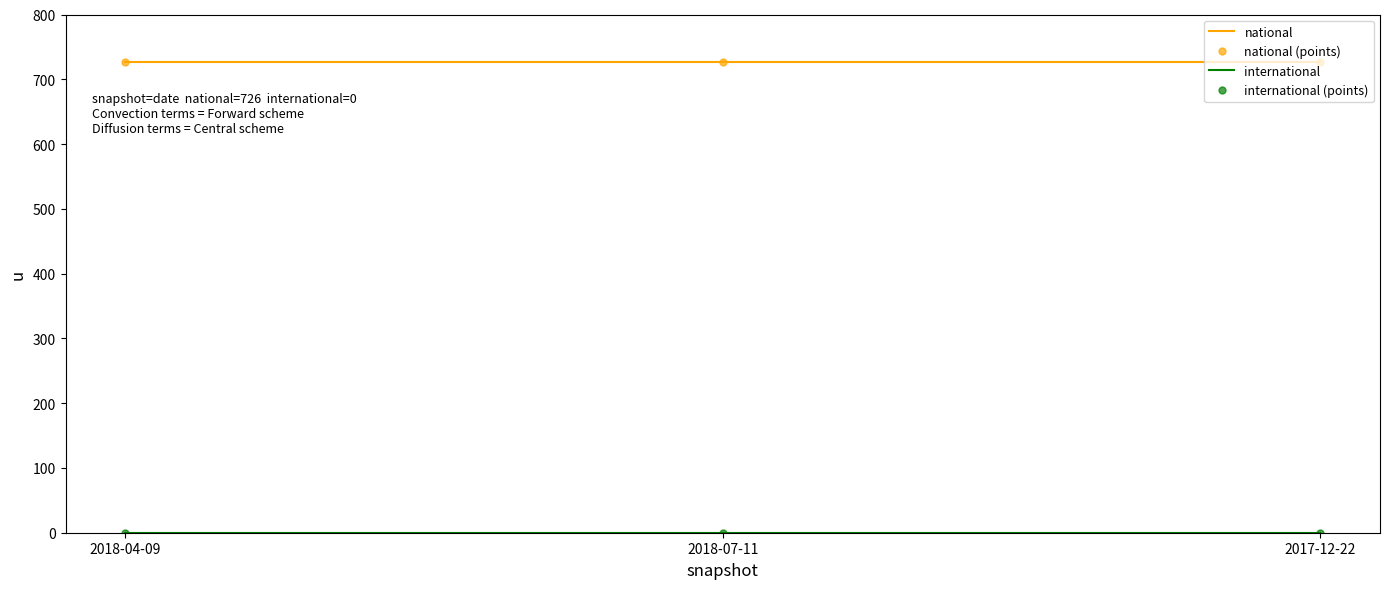

Rank the series by their maximum value, from highest to lowest.

national, national (points), international, international (points)